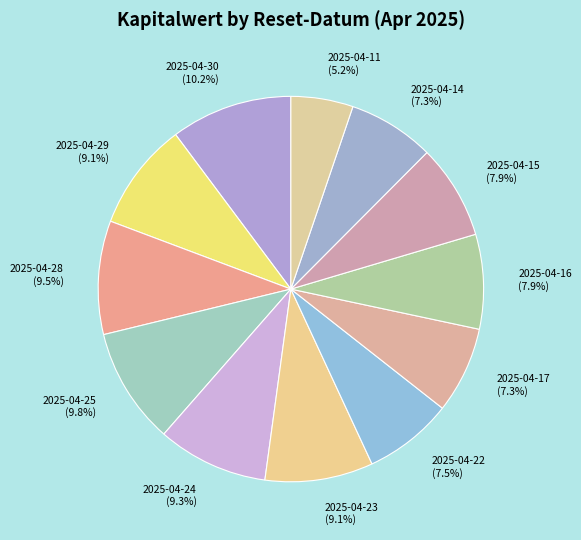

How many slices are in this pie chart?

12